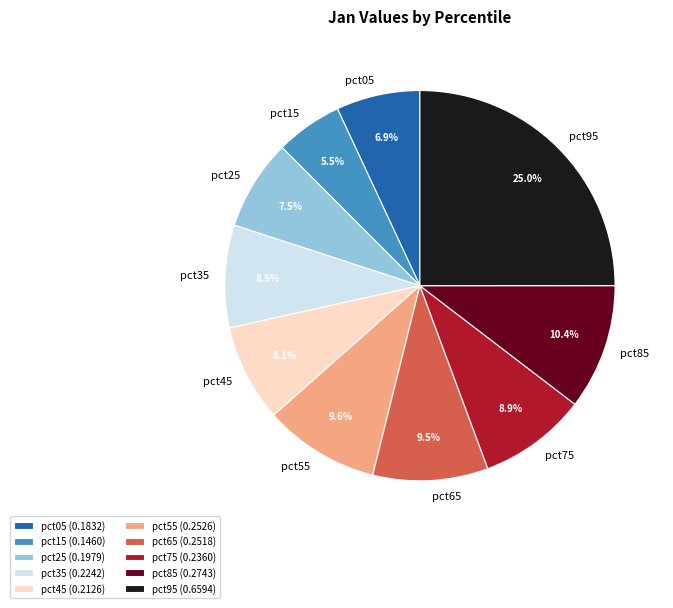

To the nearest percent, what portion does pct75 represent?

9%